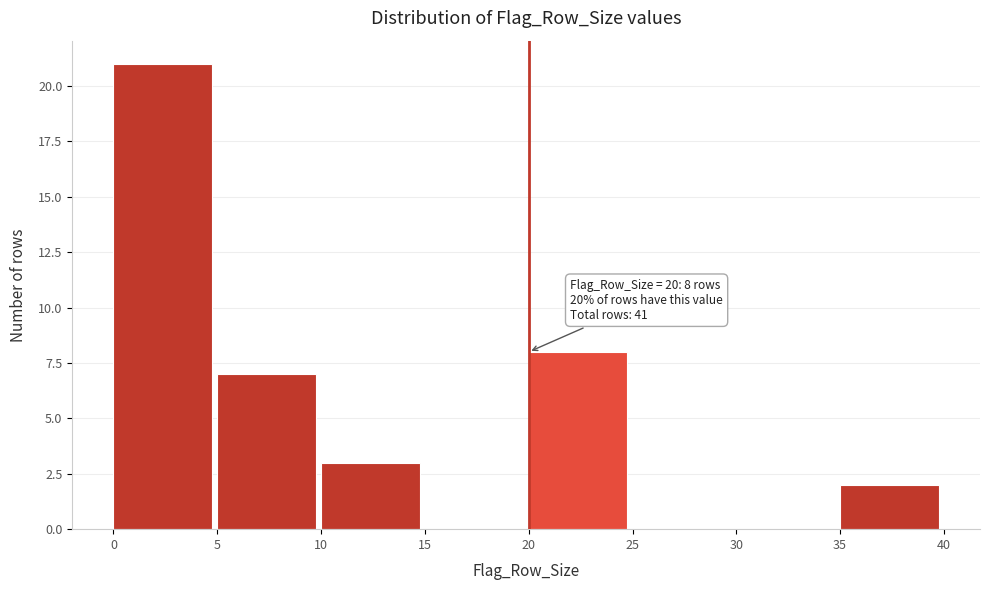

Which range on the x-axis has the tallest bar?

0 to 5